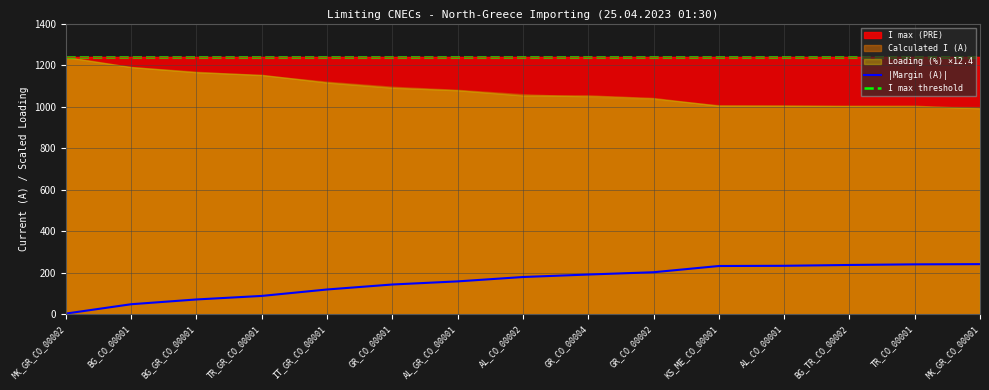

What is the value of the |Margin (A)| point at the 5th from the left?

120